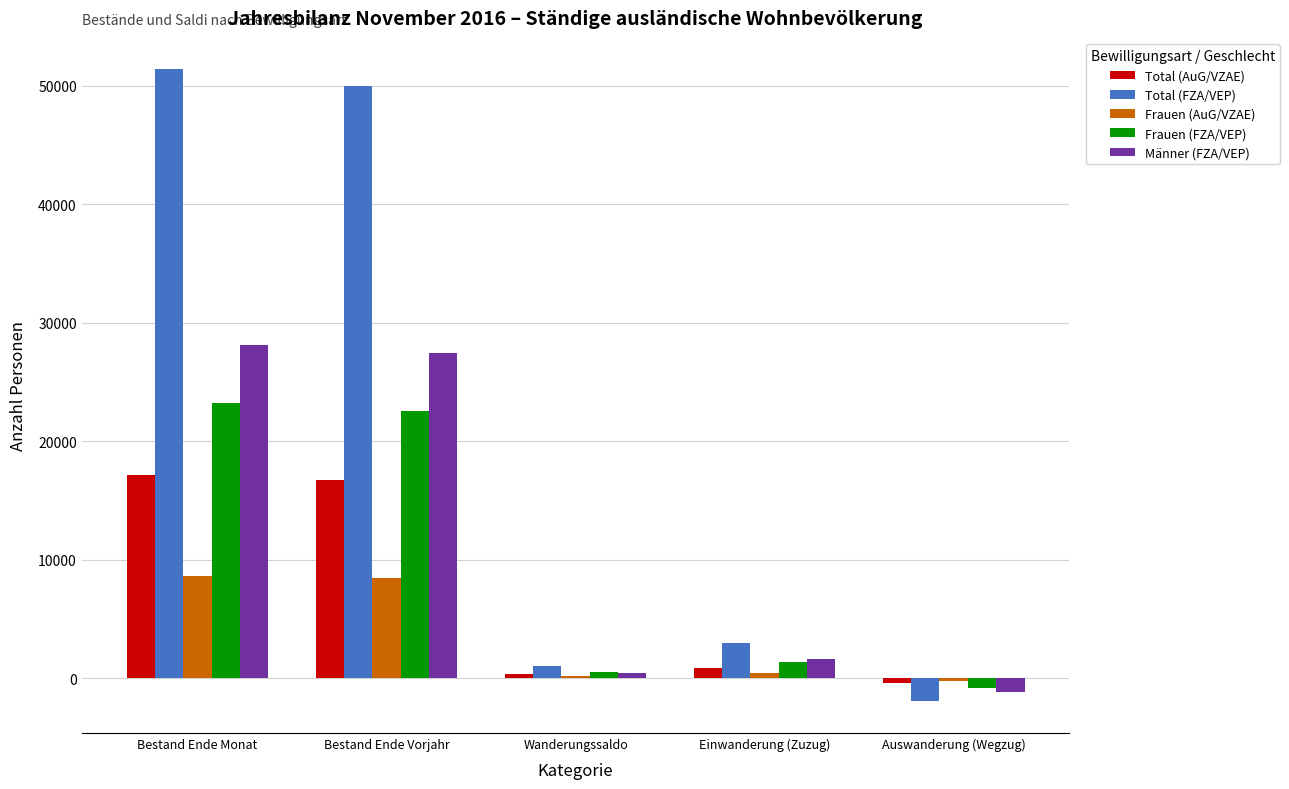

Rank the categories by Total (FZA/VEP) value from highest to lowest.

Bestand Ende Monat, Bestand Ende Vorjahr, Einwanderung (Zuzug), Wanderungssaldo, Auswanderung (Wegzug)